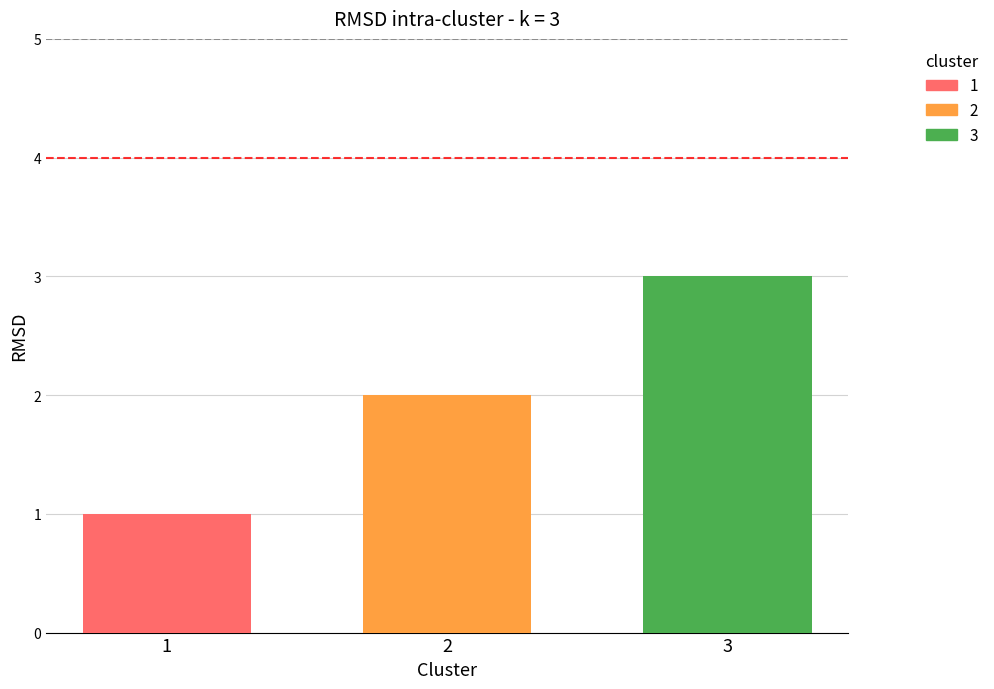

Does the chart contain any negative values?

No